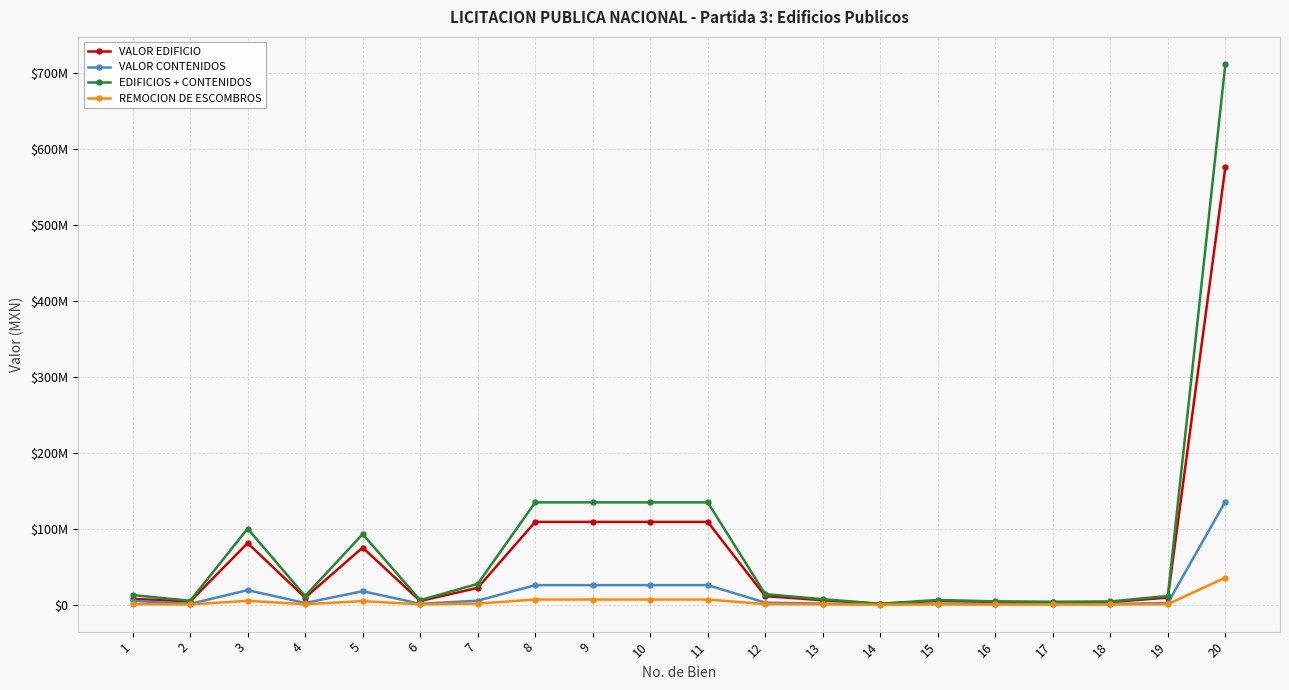

True or false: VALOR EDIFICIO and REMOCION DE ESCOMBROS intersect in this chart.

False